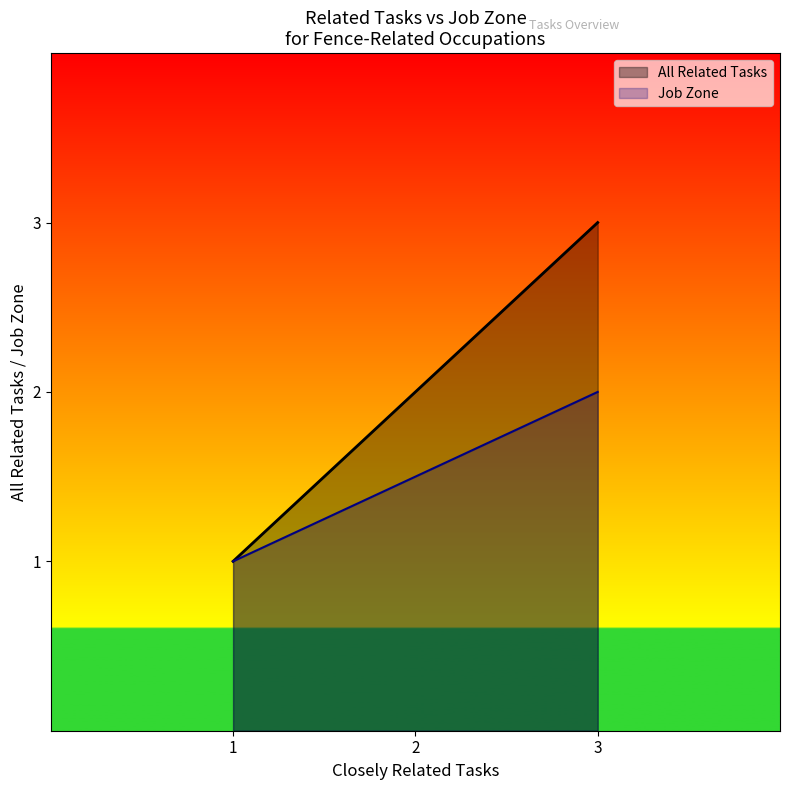

Which series has the largest range (max minus min)?

All Related Tasks